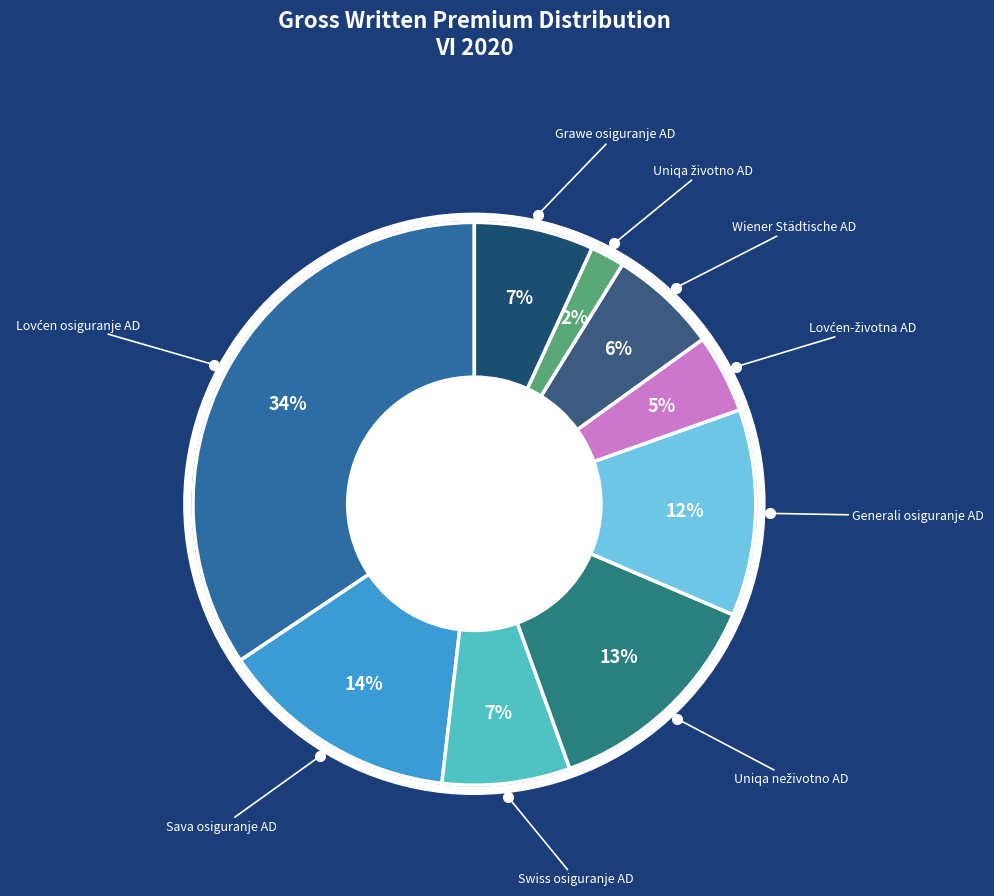

Approximately how many times larger is the value at Swiss osiguranje AD compared to Wiener Städtische AD?

1.2